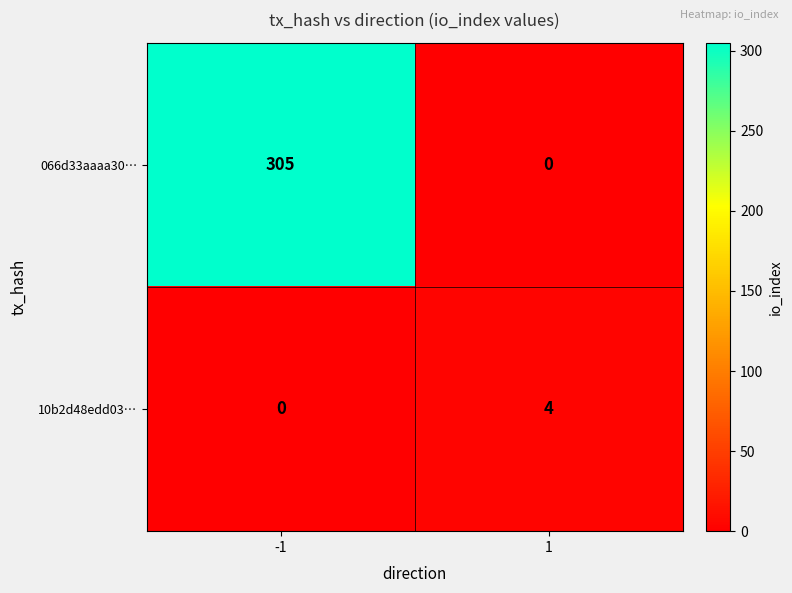

At how many categories does at least one series exceed 180?

1